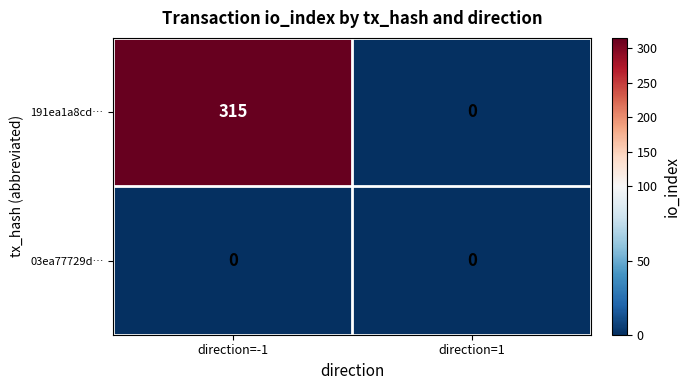

What value does the 191ea1a8cd… series have at direction=-1?

315